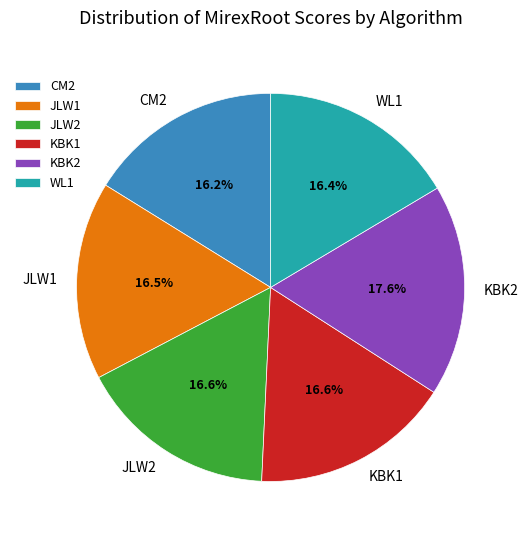

What is the largest slice in the pie chart?

KBK2